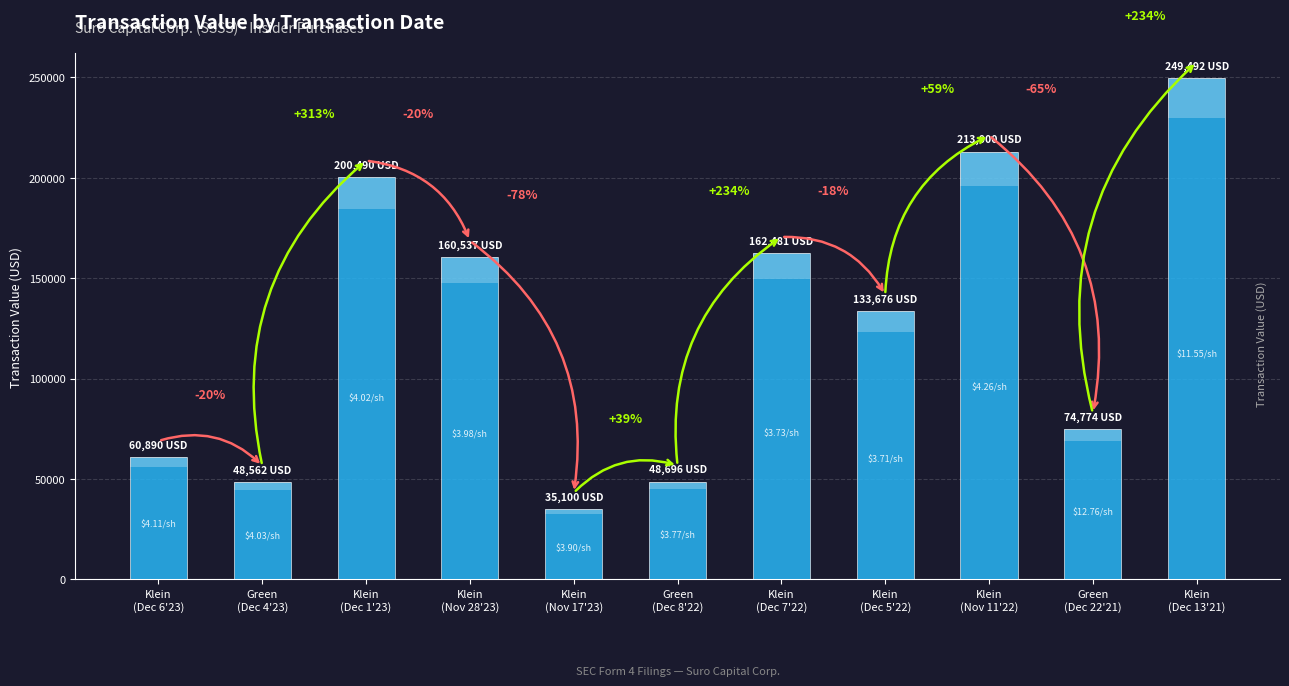

Read the value at Klein
(Dec 1'23), to the nearest 100.

200500